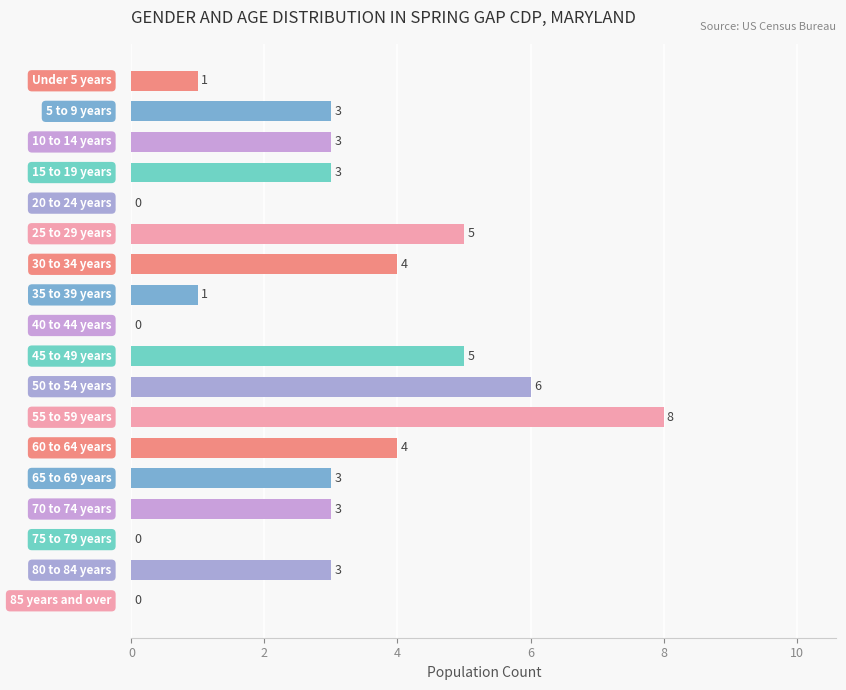

What is the maximum value shown in the chart?

8